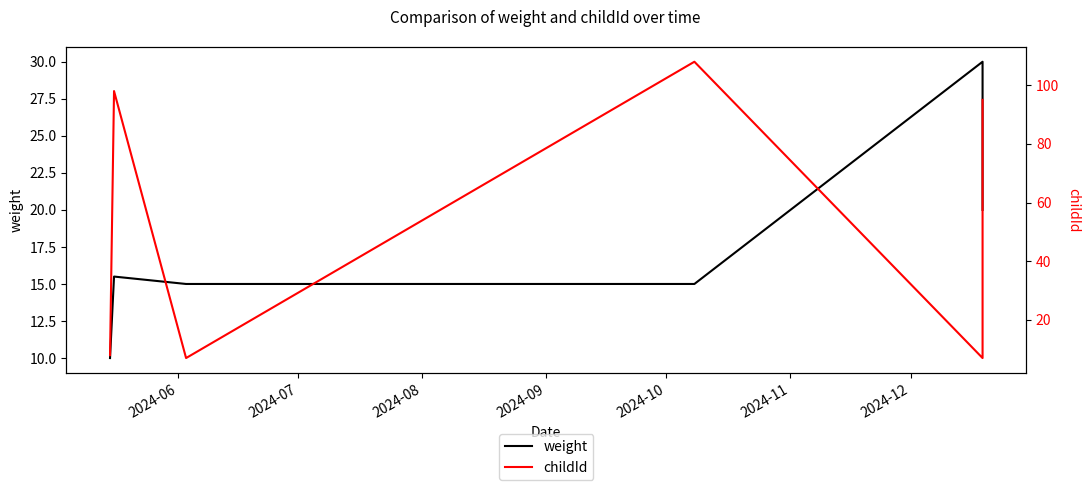

What is the highest value of the childId series?

108.0